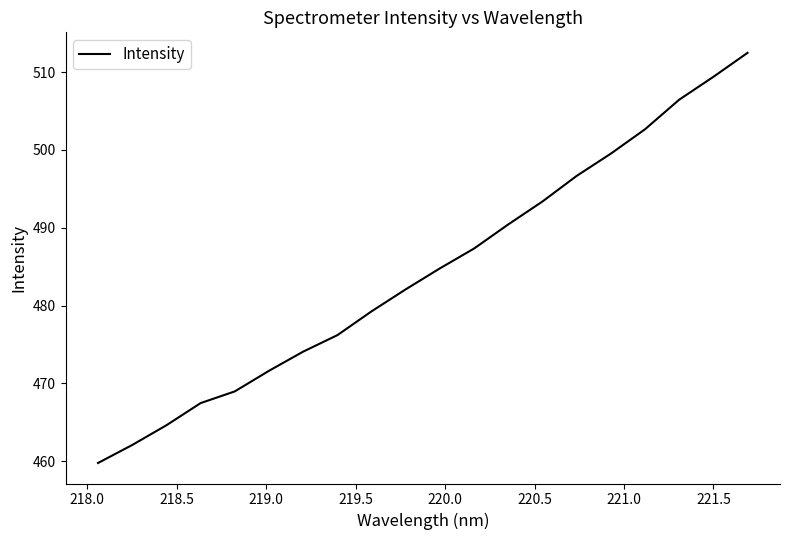

What is the greatest value displayed?

512.5